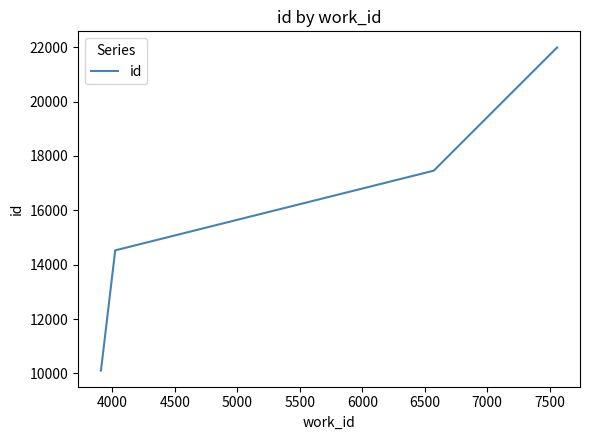

What is the maximum value shown in the chart?

21991